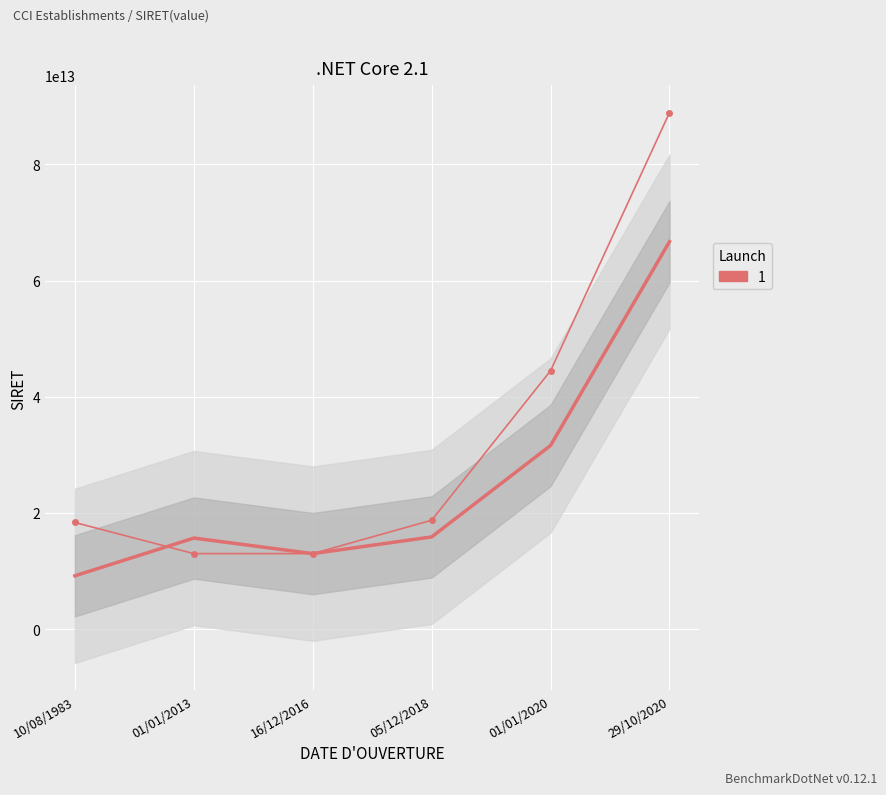

What is the value of the 3rd point from the left?

13002267600014